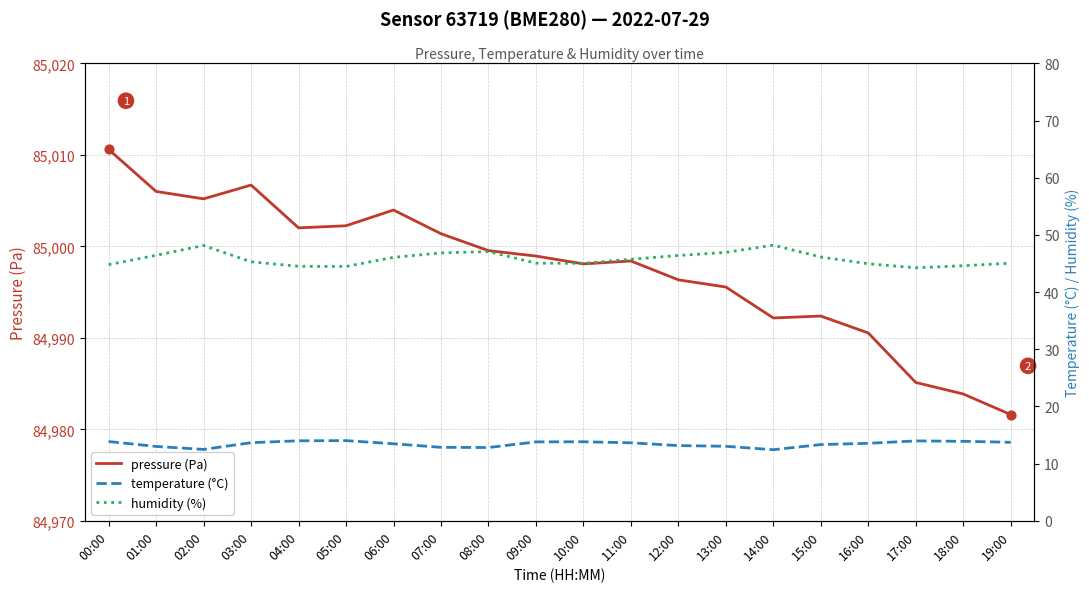

Which series contains the highest Y value?

pressure (Pa)